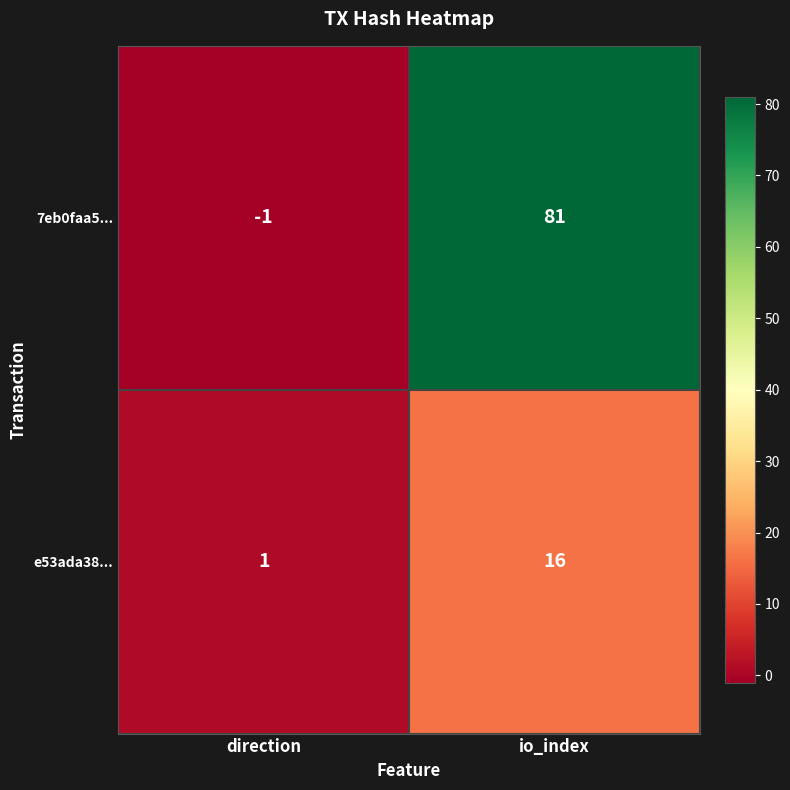

True or false: e53ada38... has a value of 16 at io_index.

True